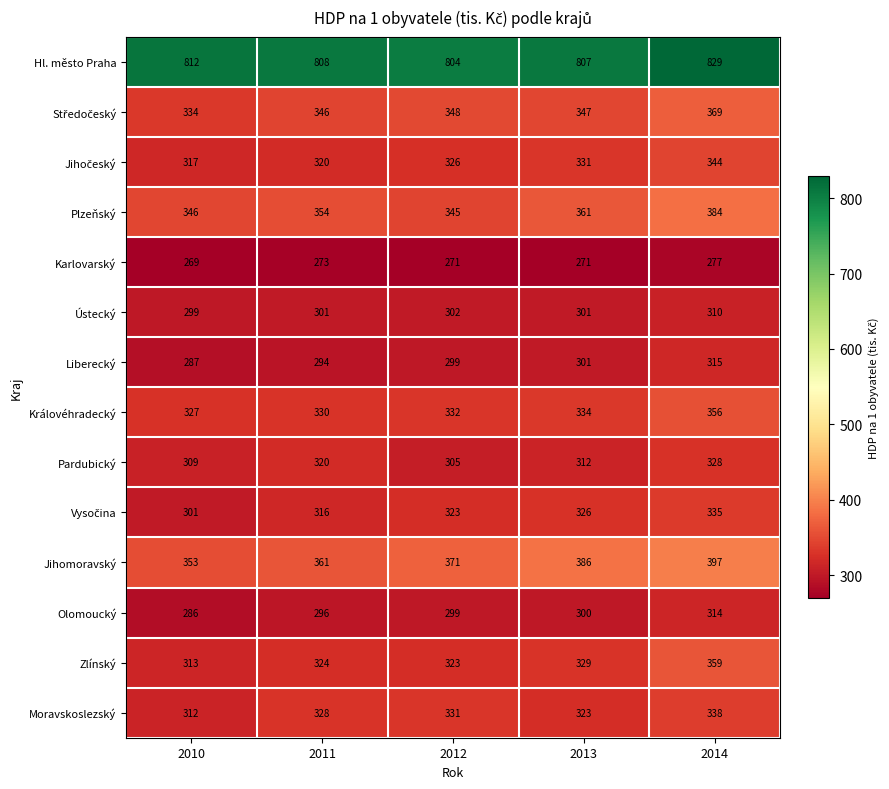

List the labels in order of Moravskoslezský value, smallest first.

2010, 2013, 2011, 2012, 2014